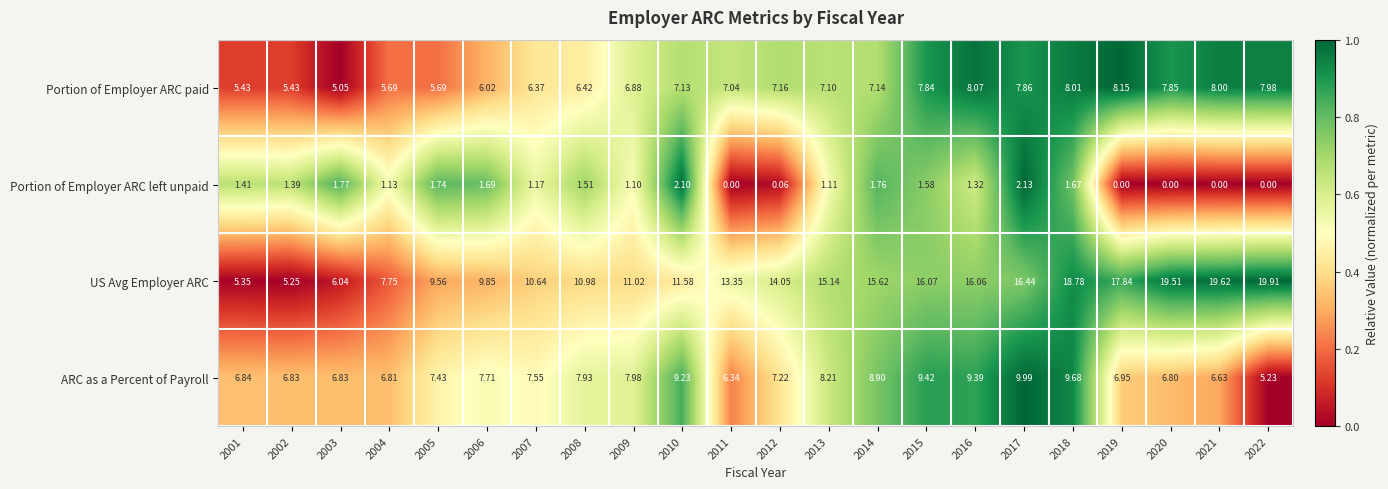

At which category is the sum across all series the highest?

2018